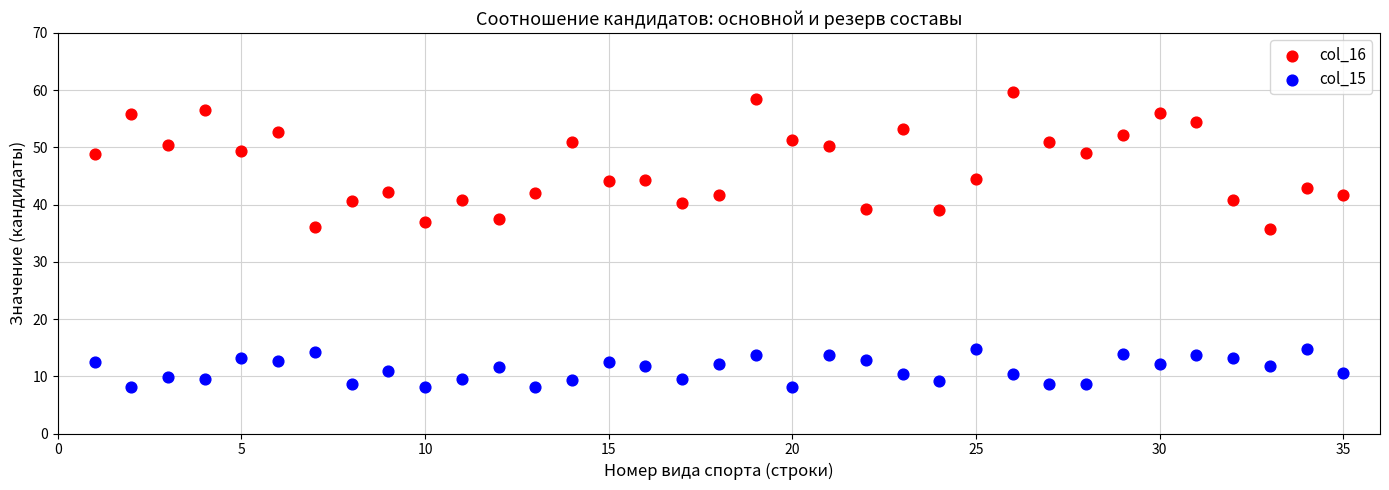

What are all the series names shown in the legend?

col_16, col_15